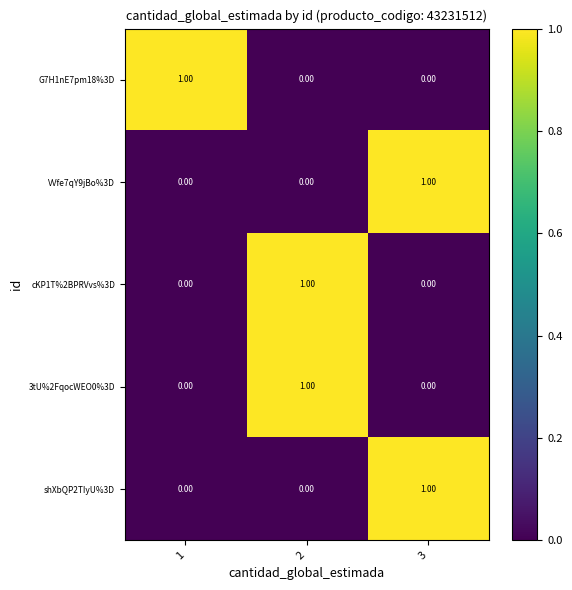

Is the value of 3tU%2FqocWEO0%3D at 2 greater than the value of VVfe7qY9jBo%3D at 1?

Yes